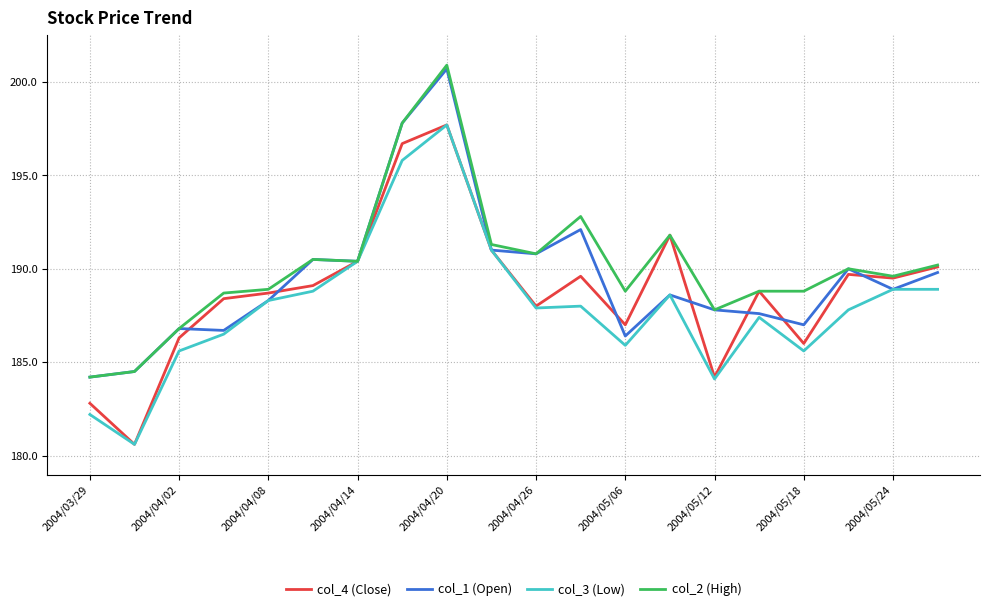

What is the highest value of the col_3 (Low) series?

197.7